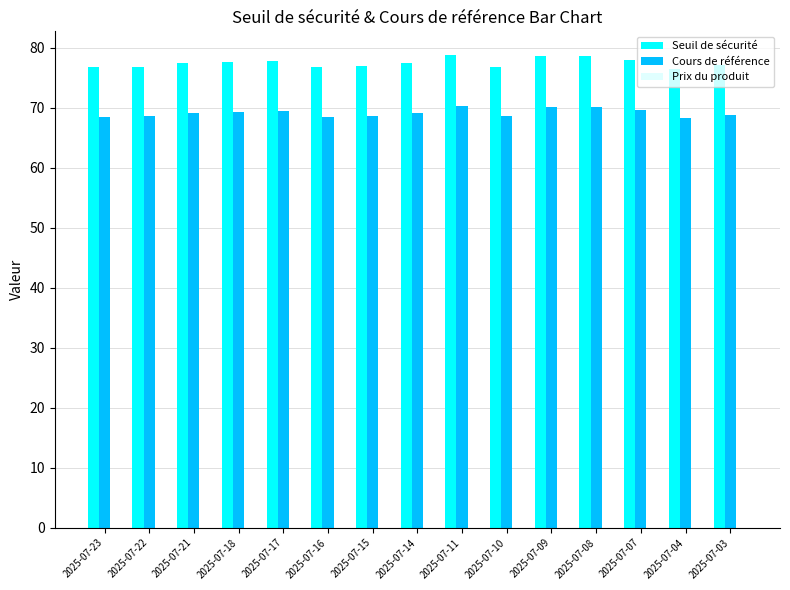

Which series has the largest total across all categories?

Seuil de sécurité